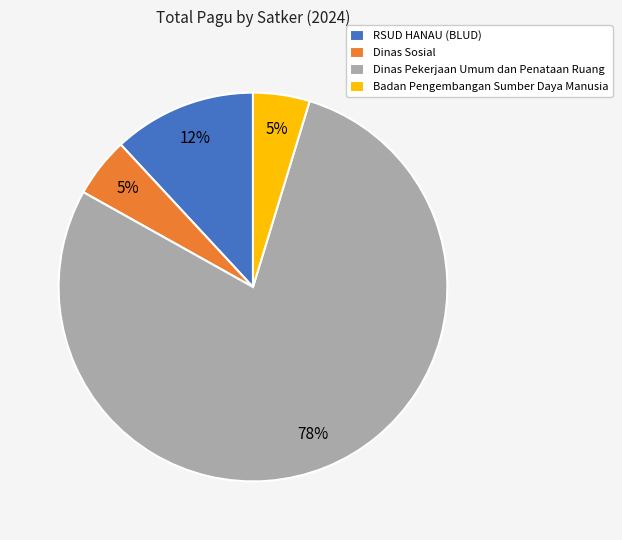

Between RSUD HANAU (BLUD) and Dinas Sosial, which is larger?

RSUD HANAU (BLUD)